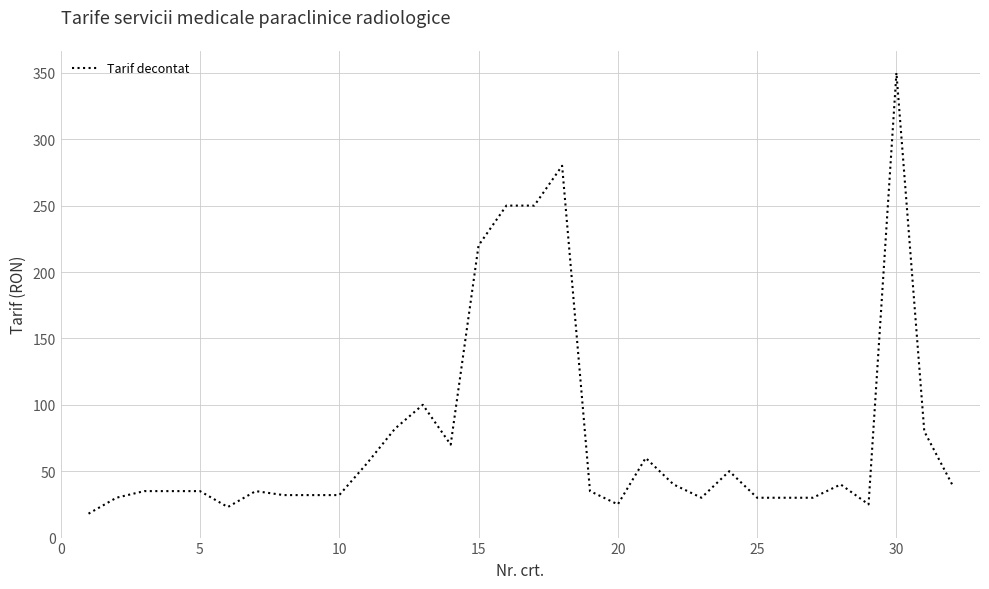

What is the difference between the maximum and minimum values?

332